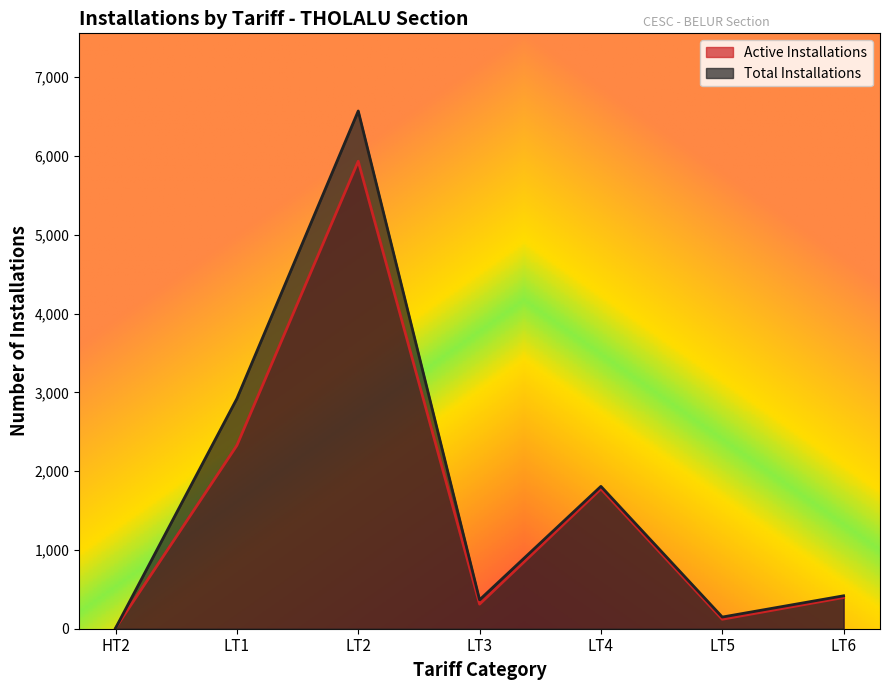

Which category has the highest value in the Total Installations series?

LT2